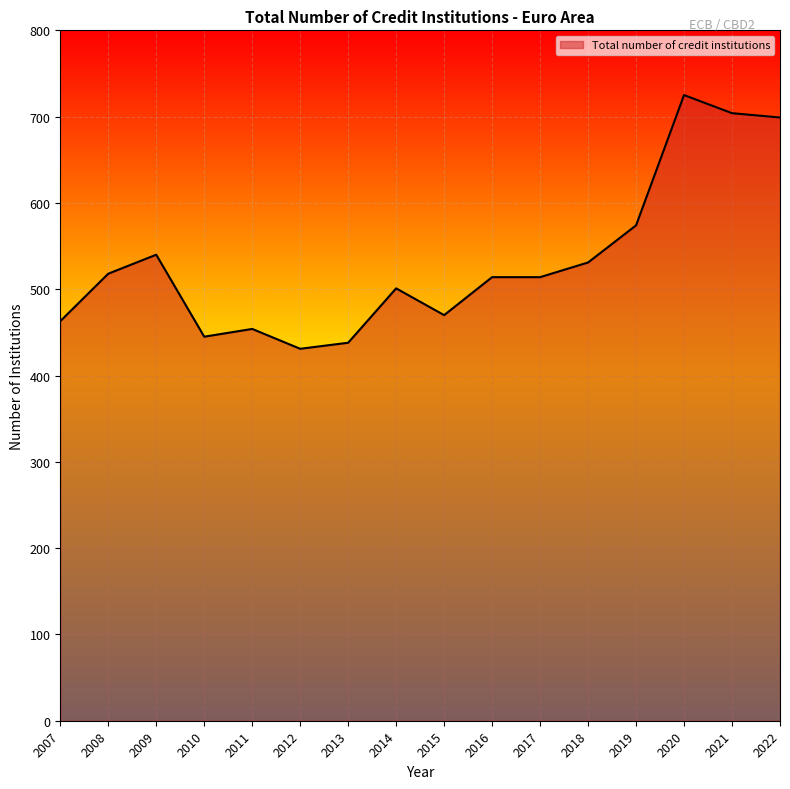

What is the ratio of the value at 2007 to the value at 2010?

1.0